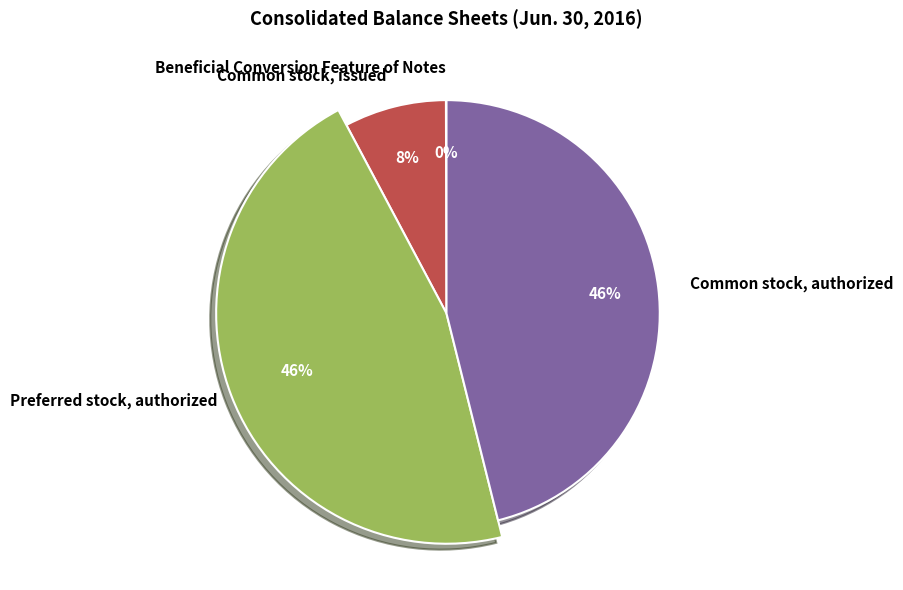

Does Beneficial Conversion Feature of Notes represent more than half of the total?

No